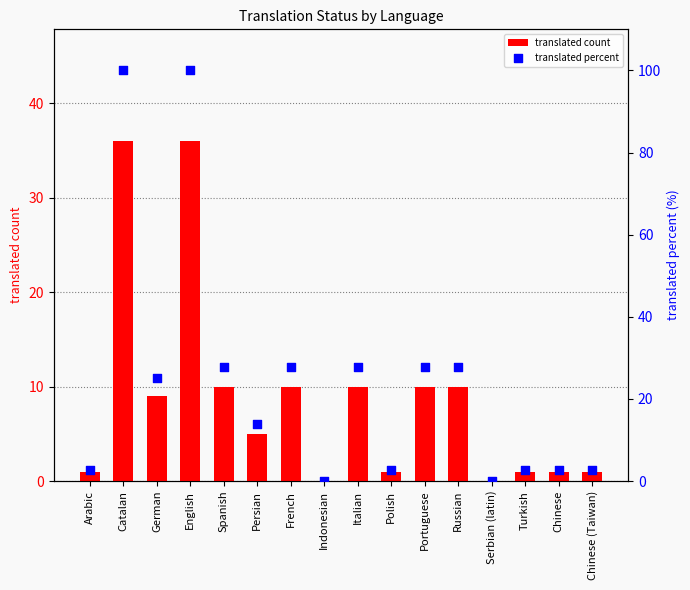

Is the value of translated percent at Chinese greater than the value of translated count at Chinese?

Yes